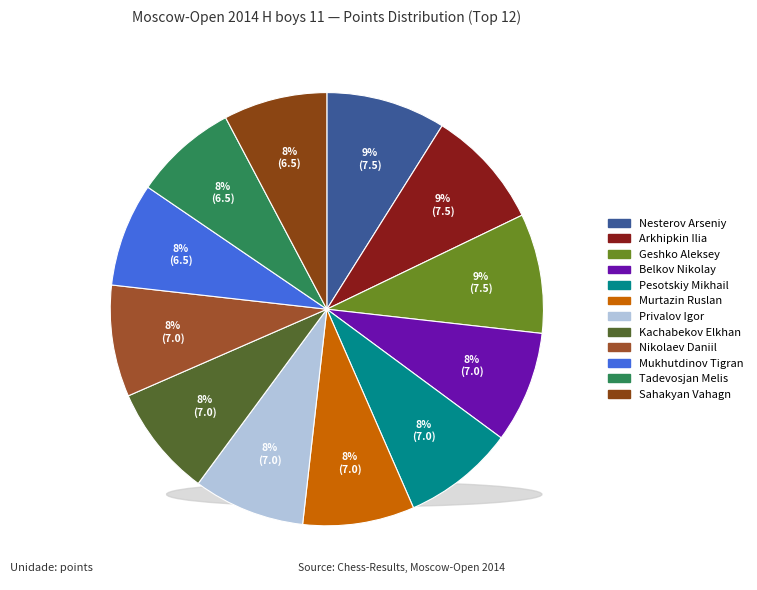

Is it true that Murtazin Ruslan is 19% of the pie?

False